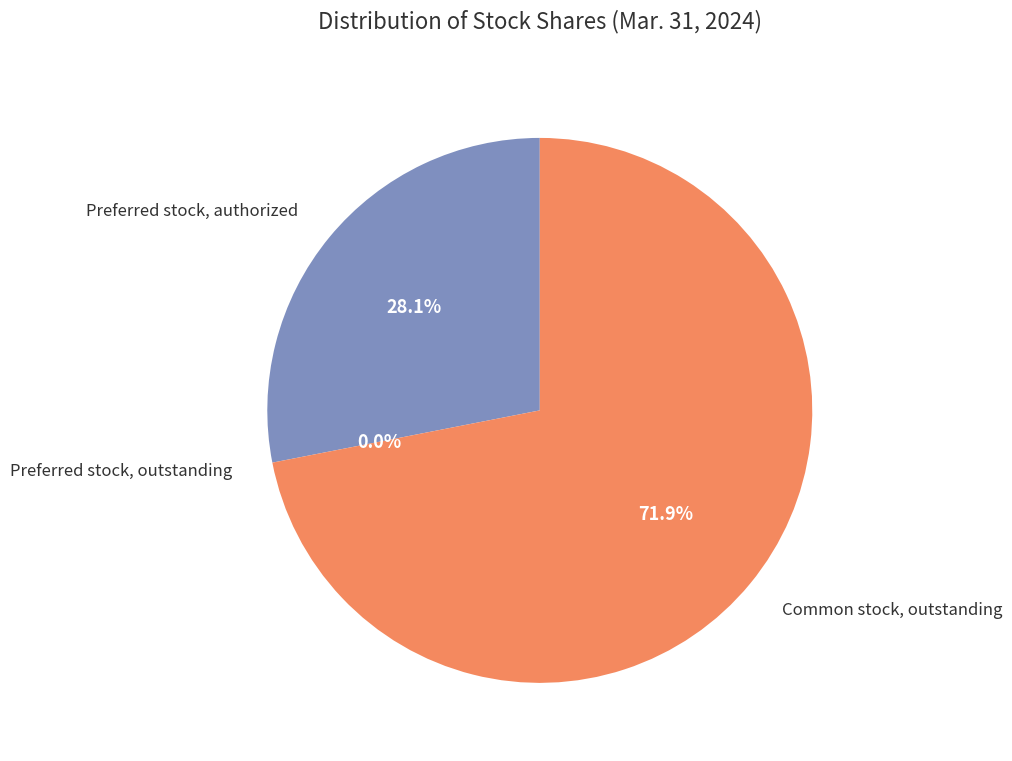

Is there any slice that represents more than half of the pie?

Yes